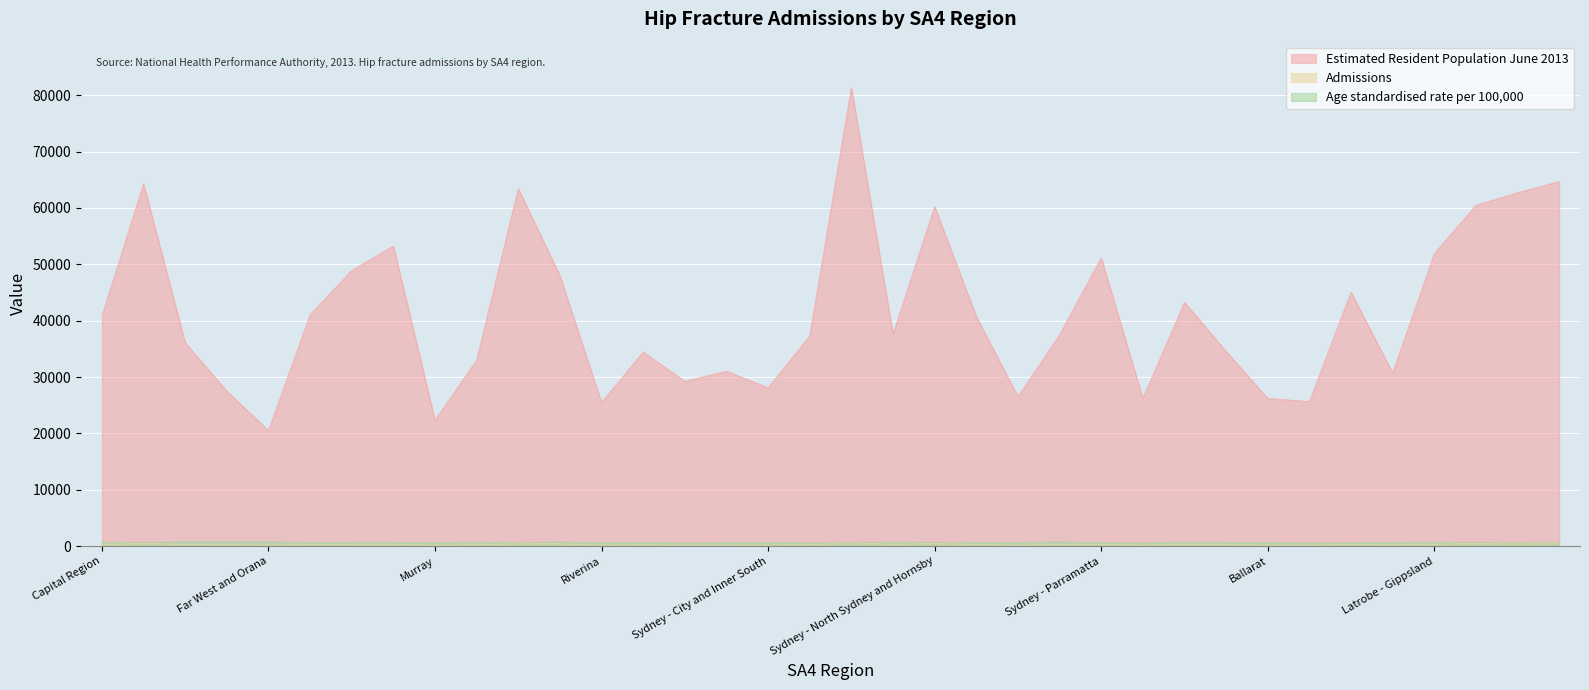

Count the number of categories in the chart.

36